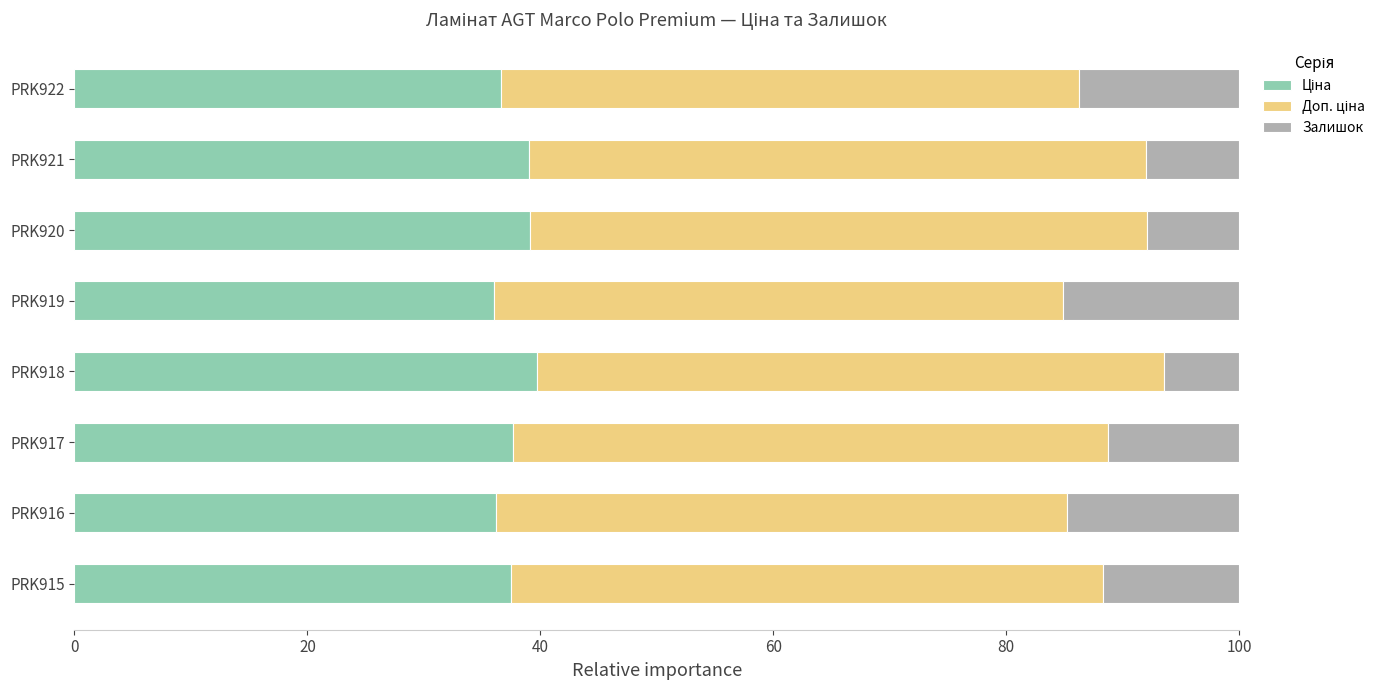

What is the total value across all series at PRK919?

100.0